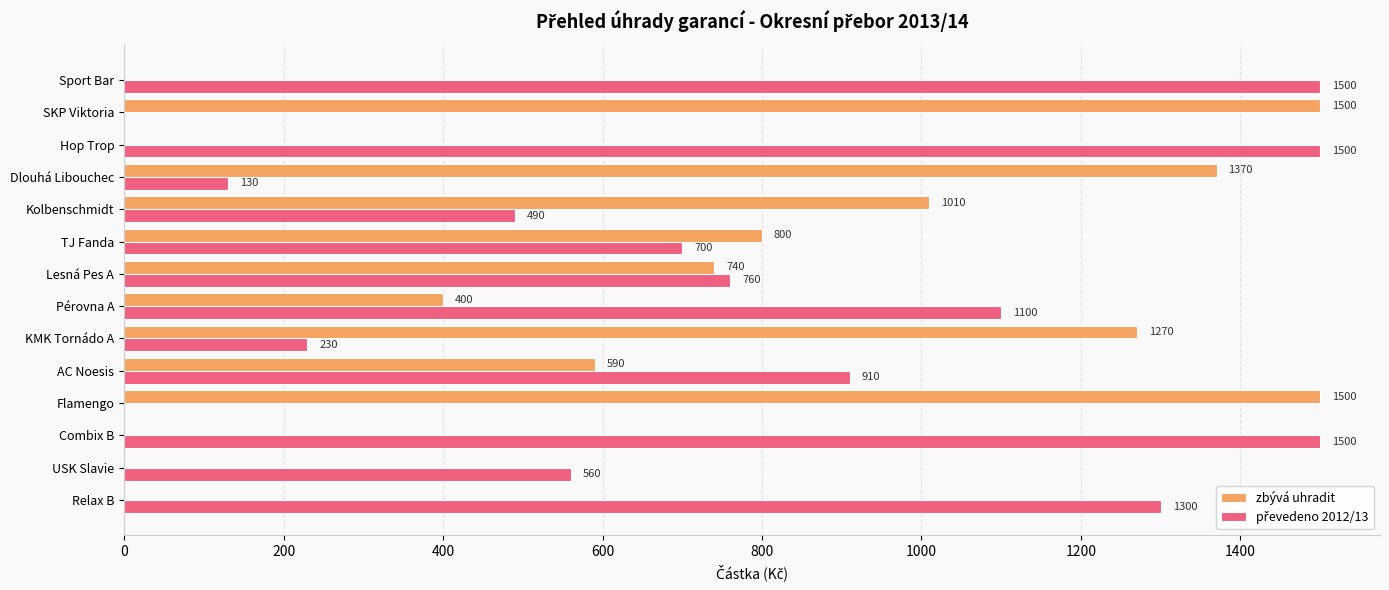

What is the sum of the zbývá uhradit values at Lesná Pes A and USK Slavie?

740